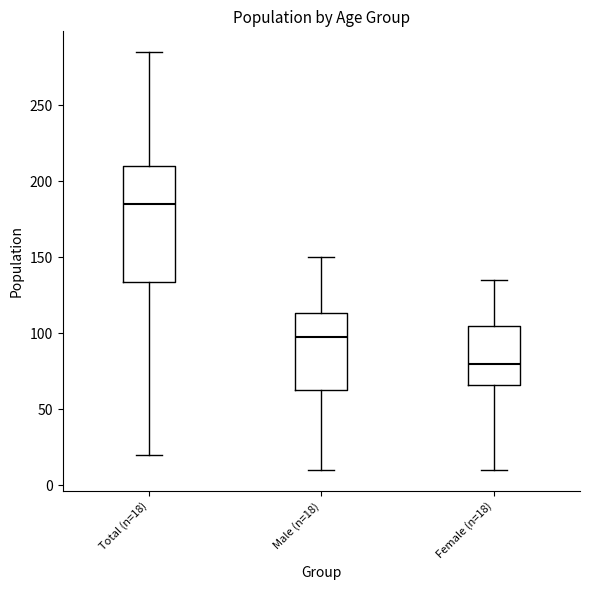

Which box's median line is the lowest?

Female (n=18)